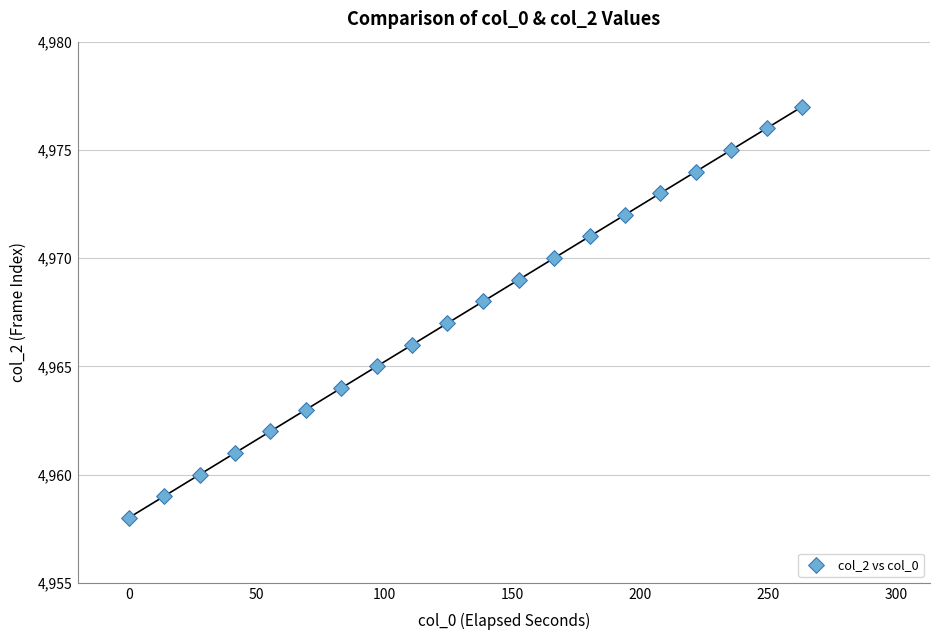

What is the range of Y values (max minus min)?

19